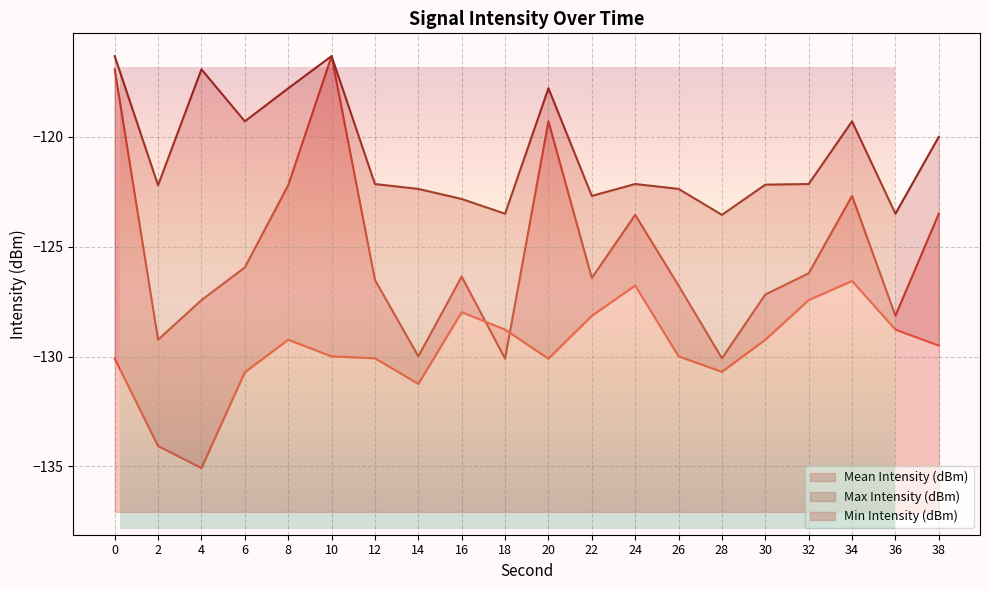

True or false: Max Intensity (dBm) and Min Intensity (dBm) intersect in this chart.

False